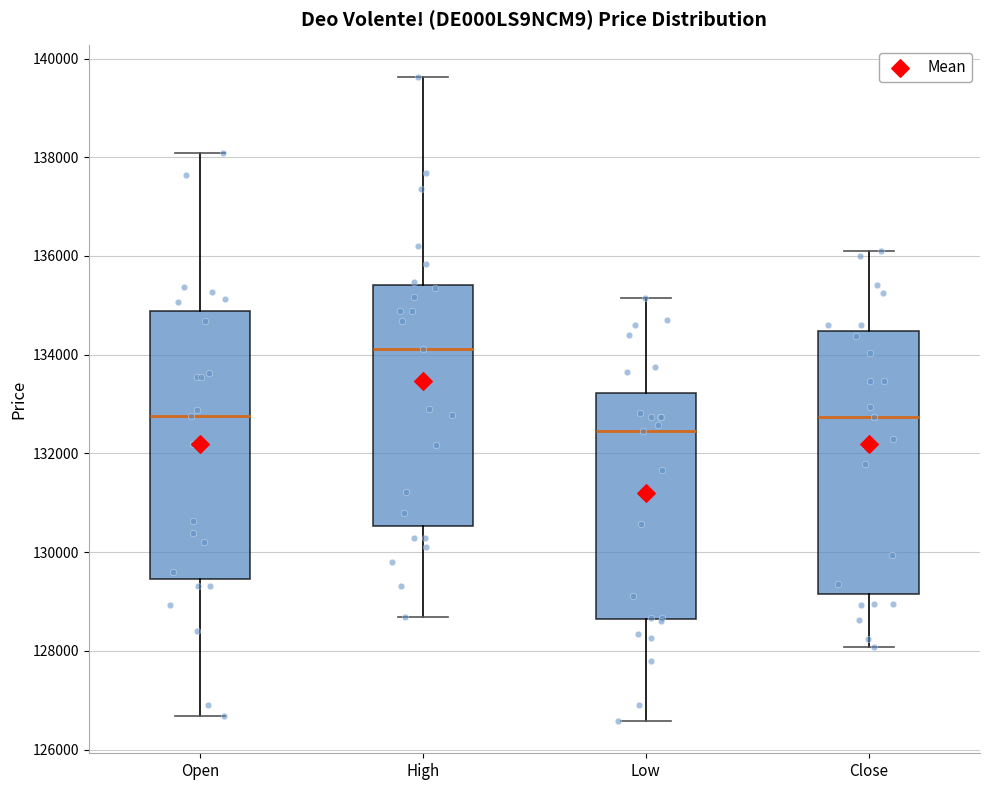

Reading left to right, read every box against the y-axis: the position of its median line, the range the box covers, and the ends of its whiskers. The values are not printed on the chart, so give them approximately, as read against the axis.

Open: median 132800, box 129400 to 134800, whiskers 126600 to 138000
High: median 134200, box 130600 to 135400, whiskers 128600 to 139600
Low: median 132400, box 128600 to 133200, whiskers 126600 to 135200
Close: median 132800, box 129200 to 134400, whiskers 128000 to 136000